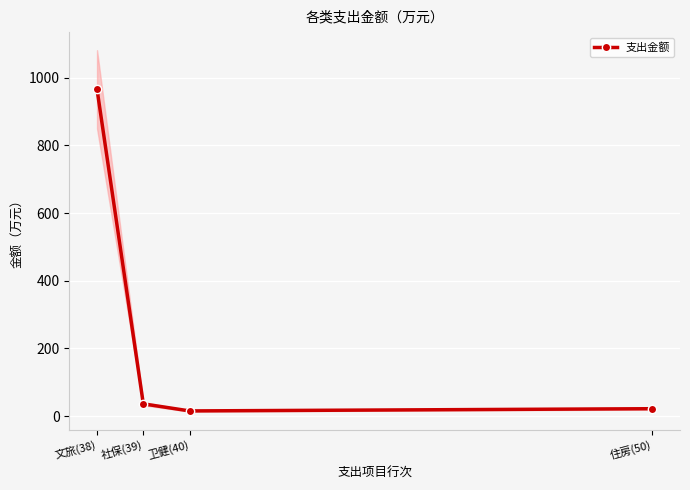

What is the sum of the values at 卫健(40) and 住房(50)?

37.5